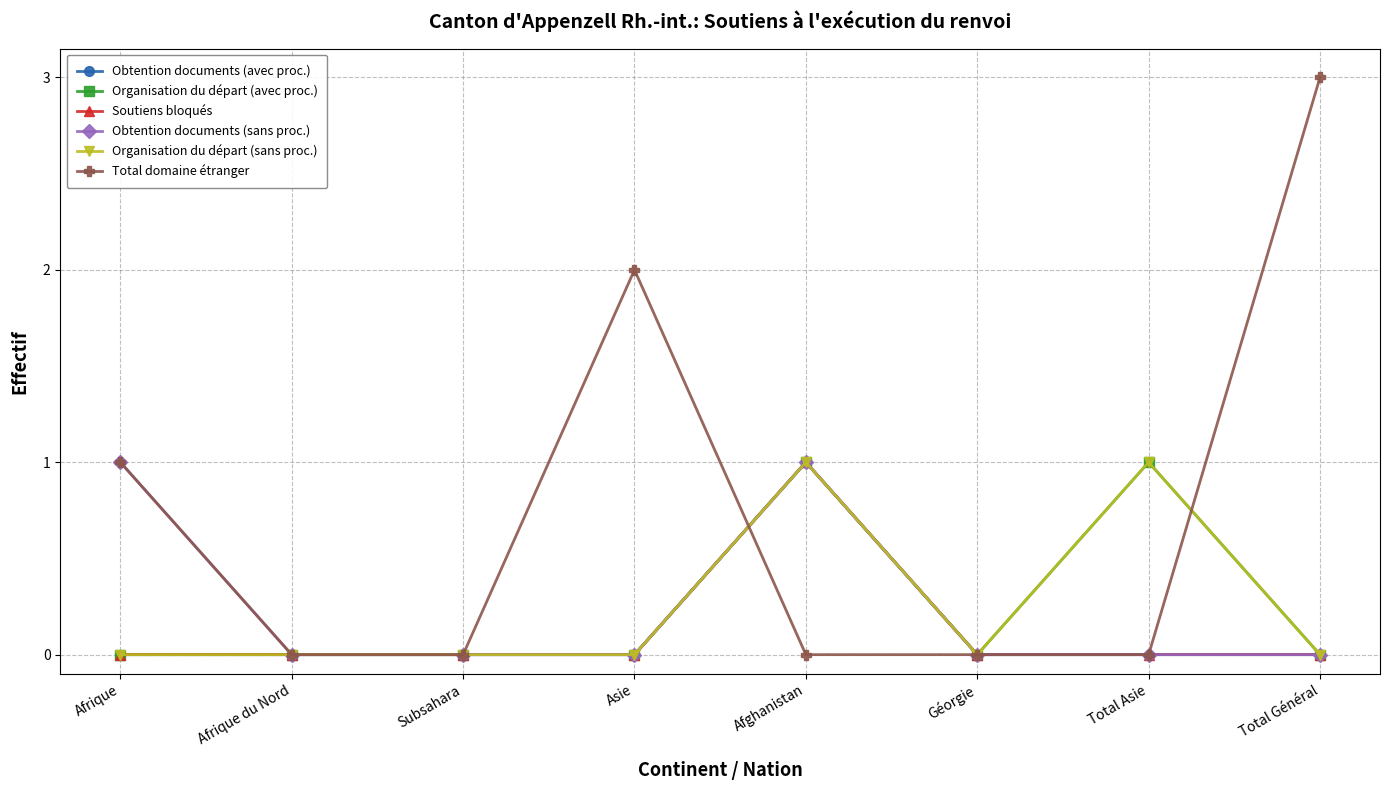

Does the chart have visible grid lines?

Yes